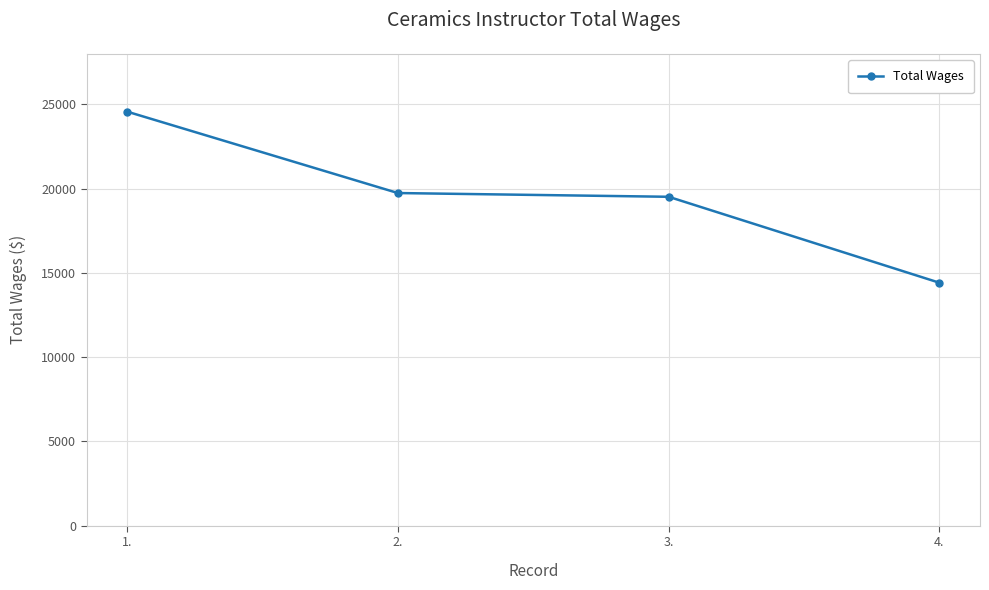

Is it true that the value at 2. is 12387?

False